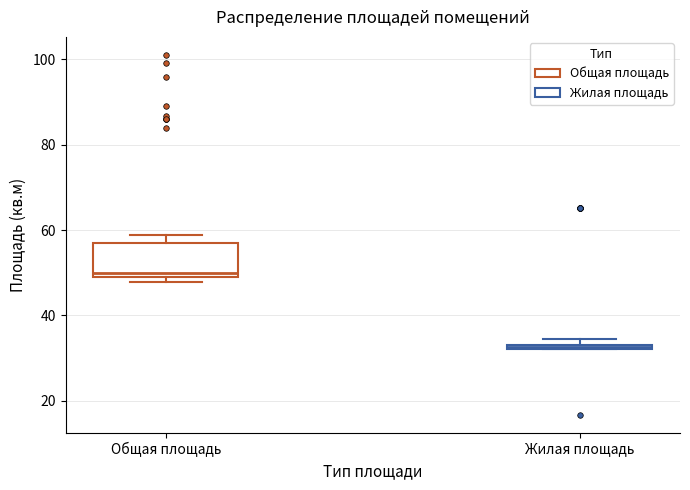

Where is the lower edge of the box for Общая площадь on the y-axis? The values are not printed on the chart, so give them approximately, as read against the axis.

50